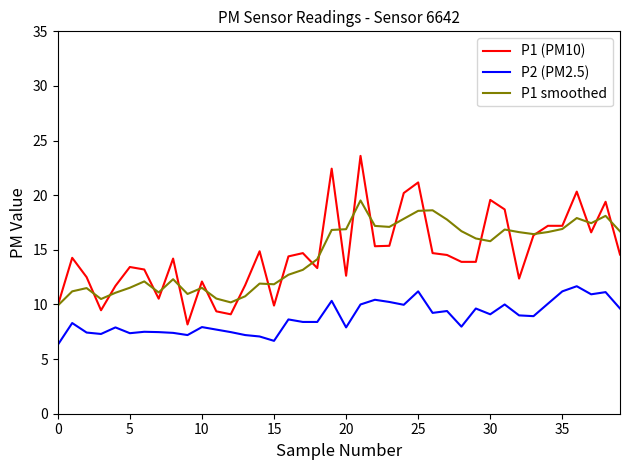

What is the maximum value shown in the chart?

23.6